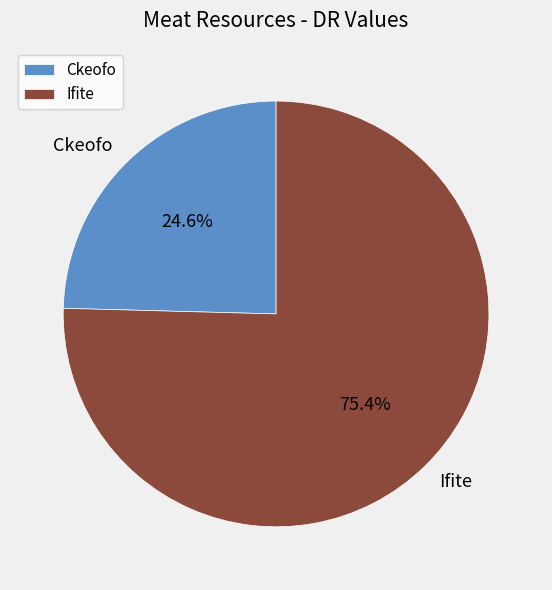

To the nearest percent, what portion does Ifite represent?

75%